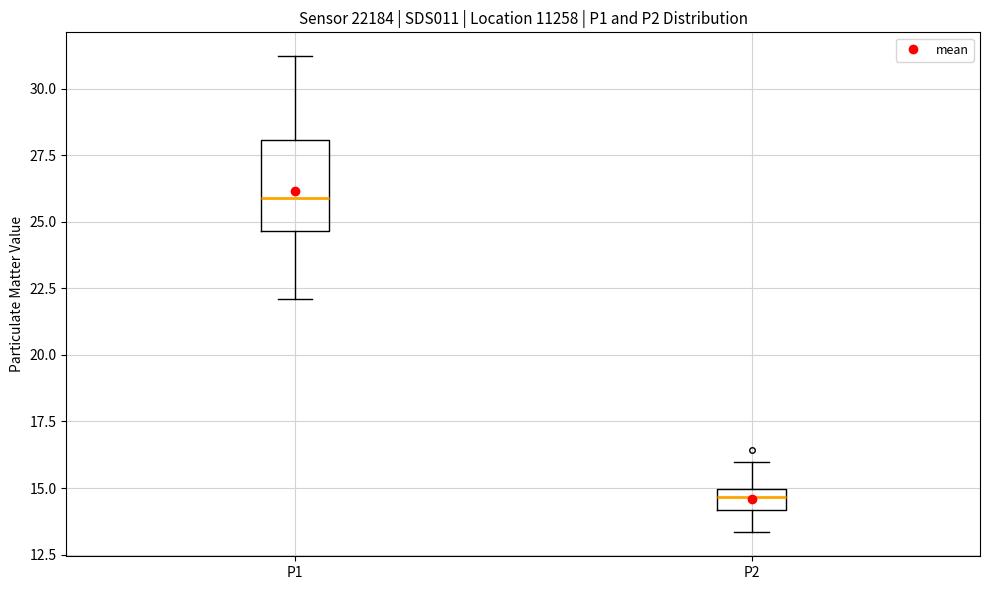

Reading left to right, transcribe this box plot: for each box, give where its median line is, the range the box spans, and where its two whiskers end, as read against the y-axis. The values are not printed on the chart, so give them approximately, as read against the axis.

P1: median 26.0, box 24.5 to 28.0, whiskers 22.0 to 31.0
P2: median 14.5, box 14.0 to 15.0, whiskers 13.5 to 16.0